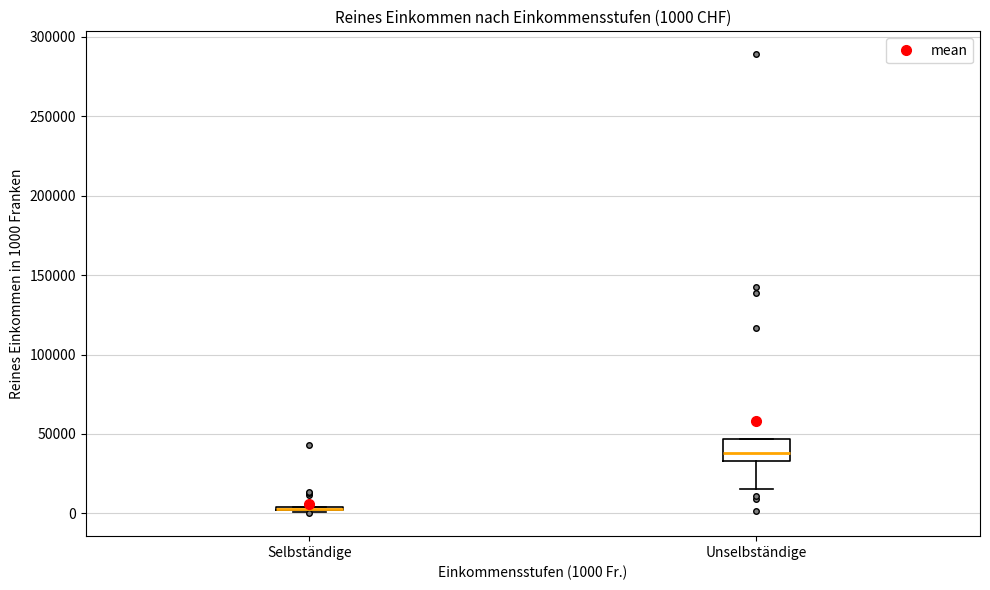

Comparing the boxes themselves (not the whiskers), which one is the tallest?

Unselbständige